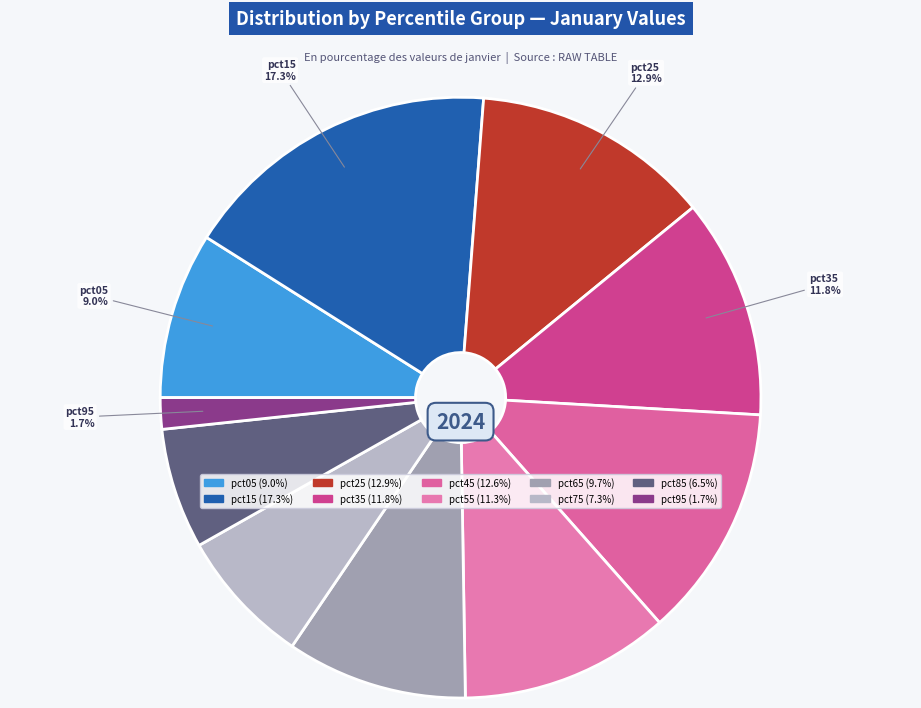

Is there a majority slice in this chart?

No